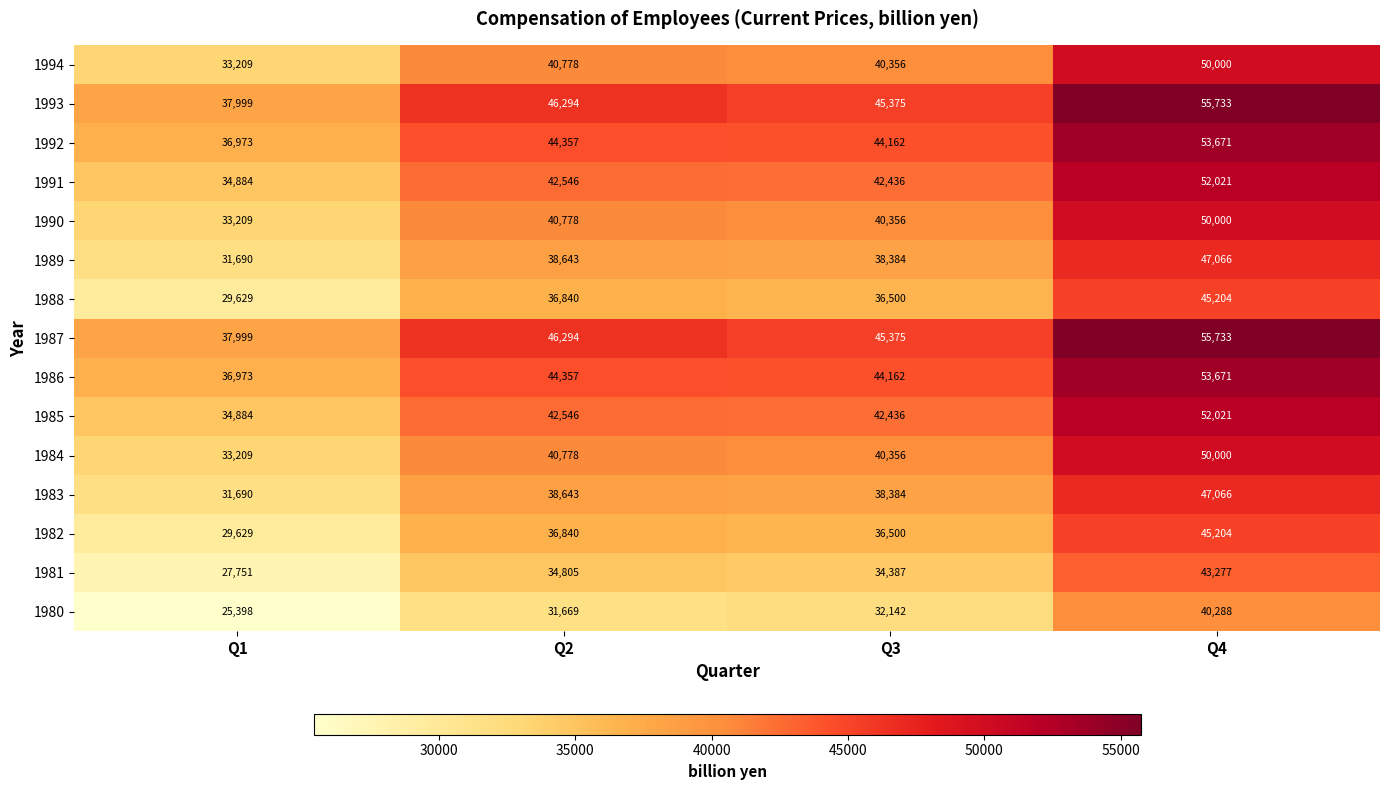

What is the spread (max minus min) of values at Q3?

13233